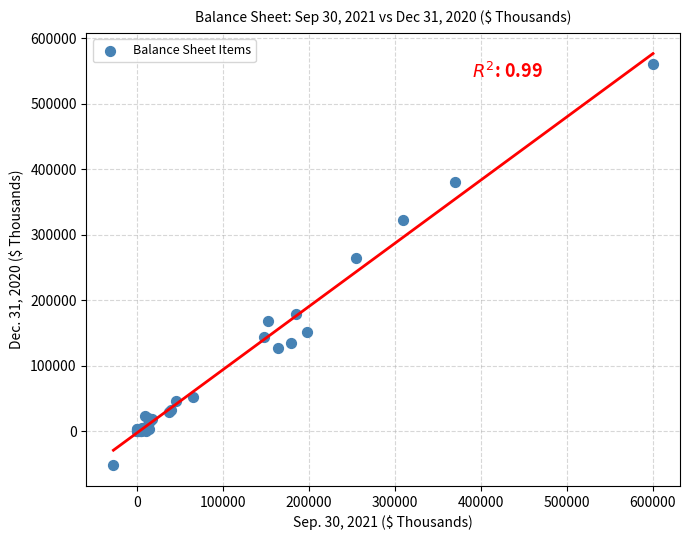

What Y value in the scatter plot is closest to 254230?

264692